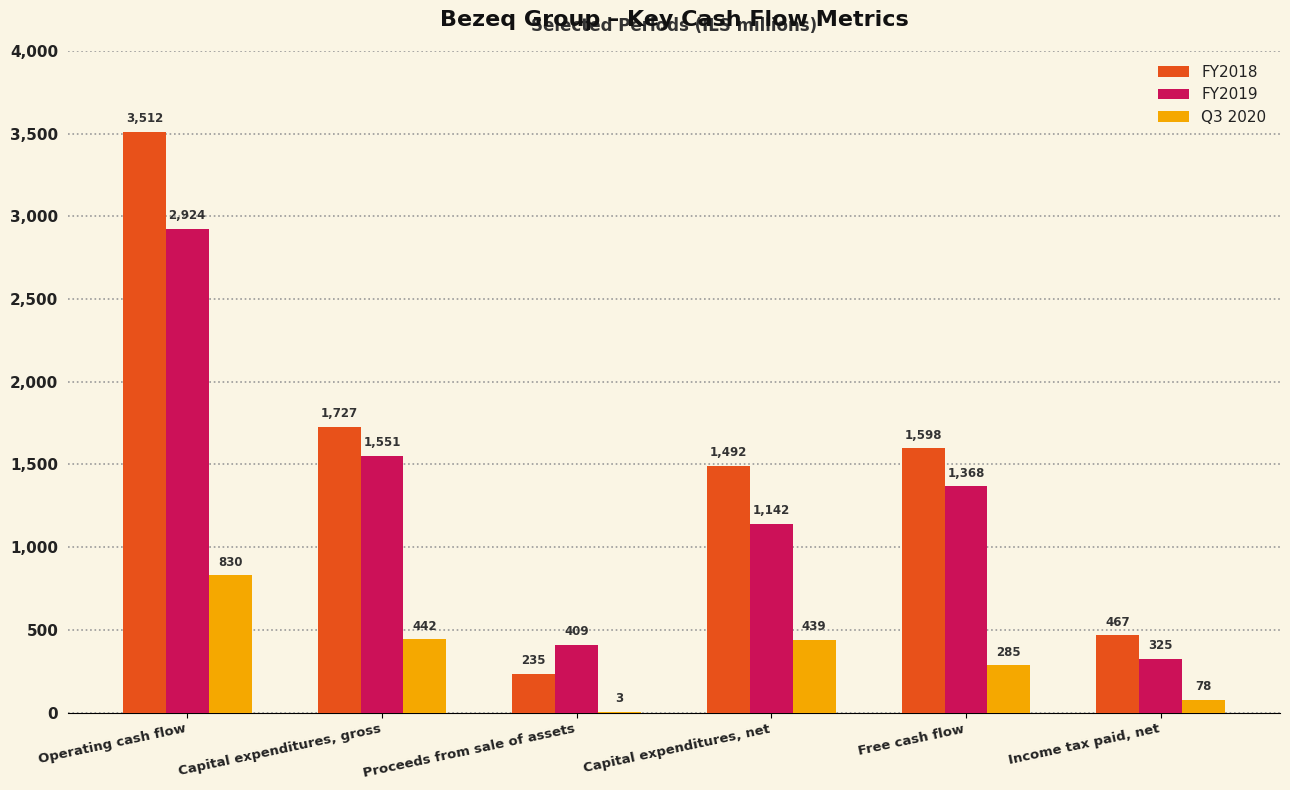

Is the value of FY2019 at Capital expenditures, gross greater than the value of Q3 2020 at Income tax paid, net?

Yes